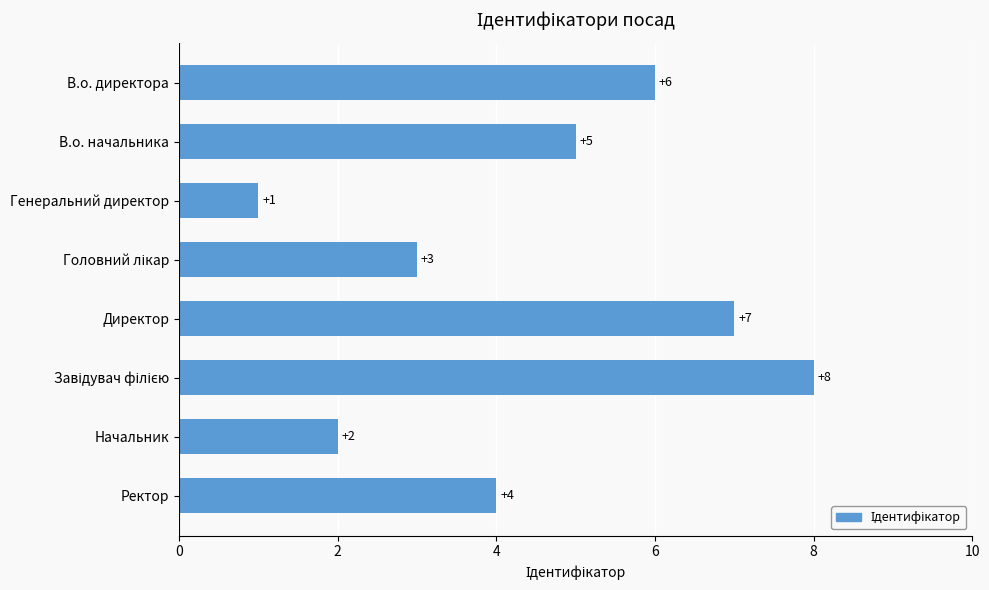

What is the sum of the values at Ректор and Директор?

11